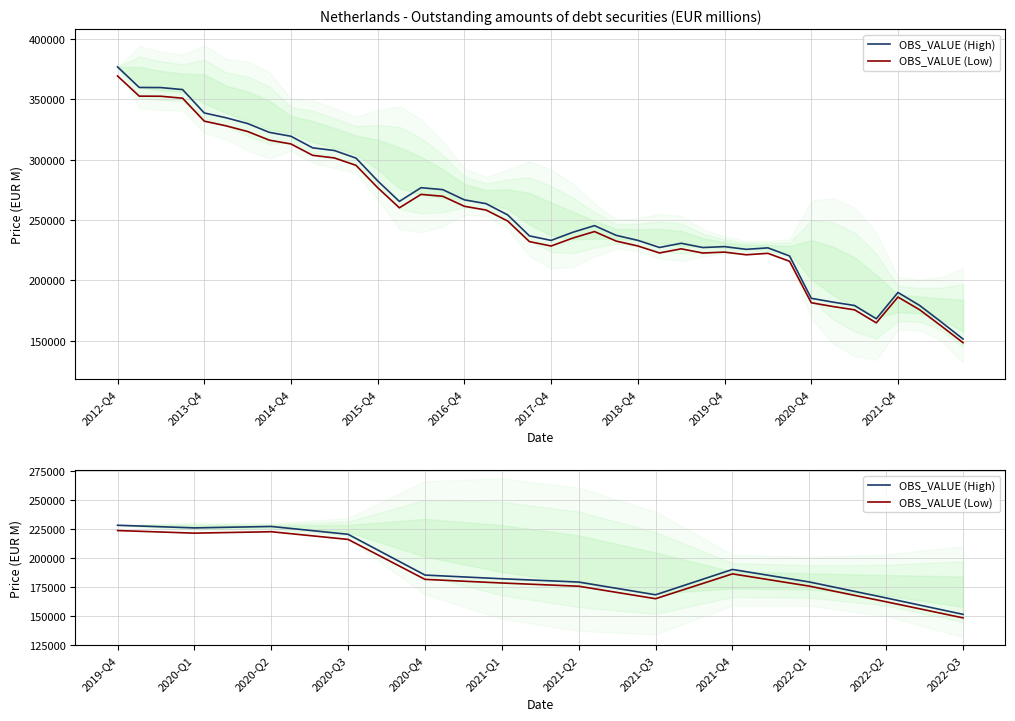

Reading left to right, transcribe all the data shown in this chart.

OBS_VALUE (High): 228020.0	225755.1	226987.8	220234.4	185172.9	181993.3	179166.5	168202.6	190003.3	179246.1	165499.2	151393.0
OBS_VALUE (Low): 223459.6	221240.0	222448.0	215829.7	181469.4	178353.4	175583.2	164838.5	186203.2	175661.2	162189.2	148365.1